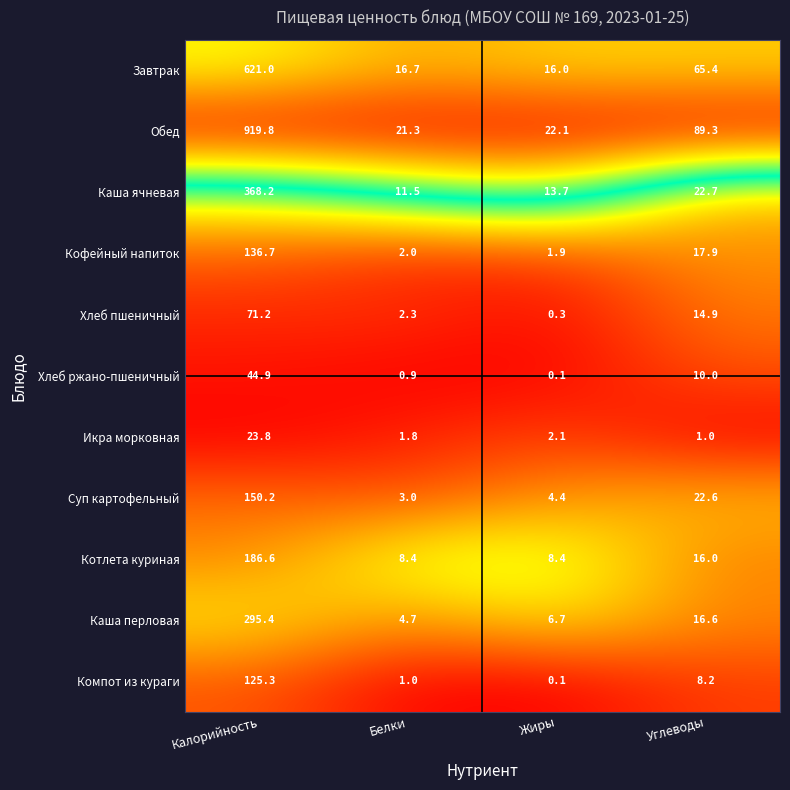

True or false: Хлеб пшеничный has a value of 4.0 at Углеводы.

False